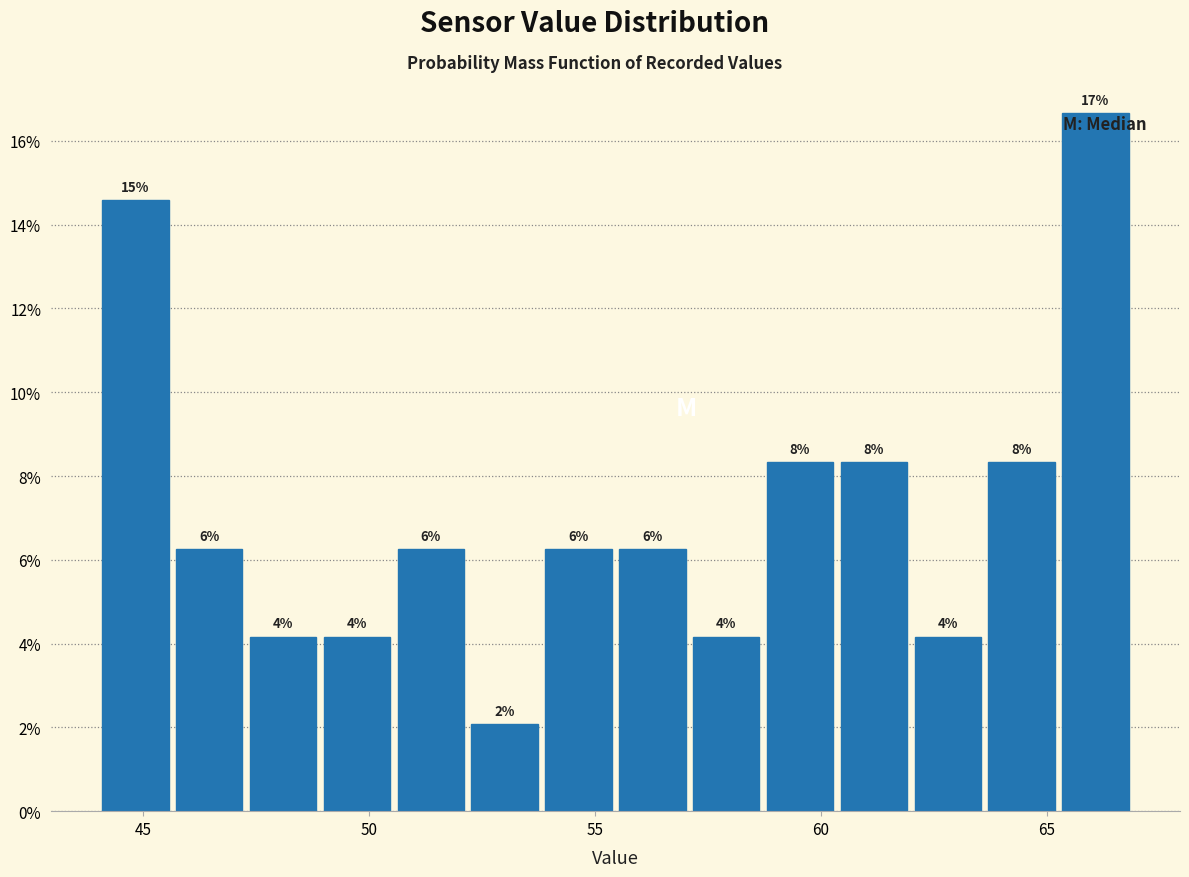

Around what value on the x-axis is the tallest bar? Give the approximate position of its centre, as read against the axis.

66.0